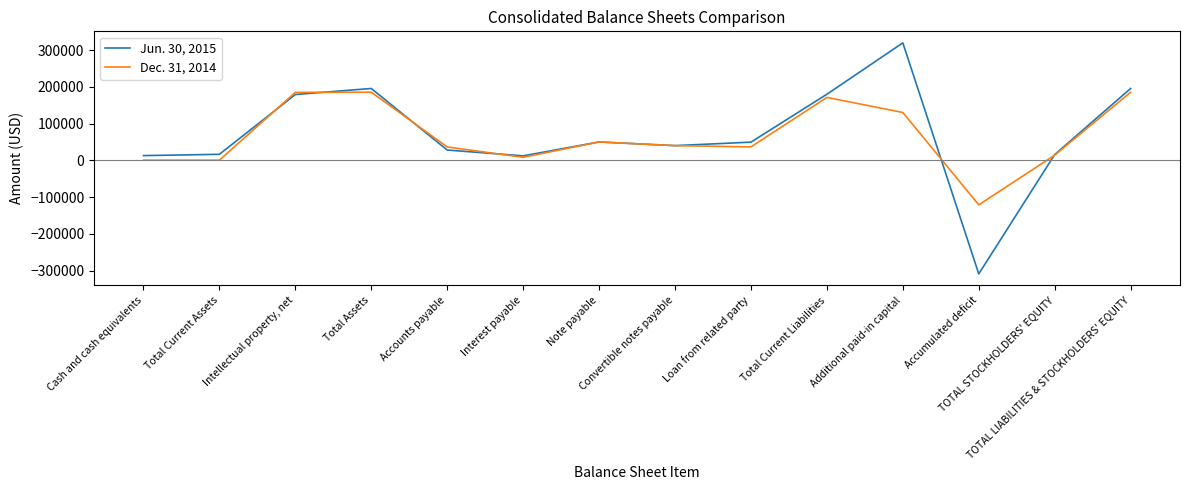

The Dec. 31, 2014 series shows 56748 at Intellectual property, net. True or false?

False